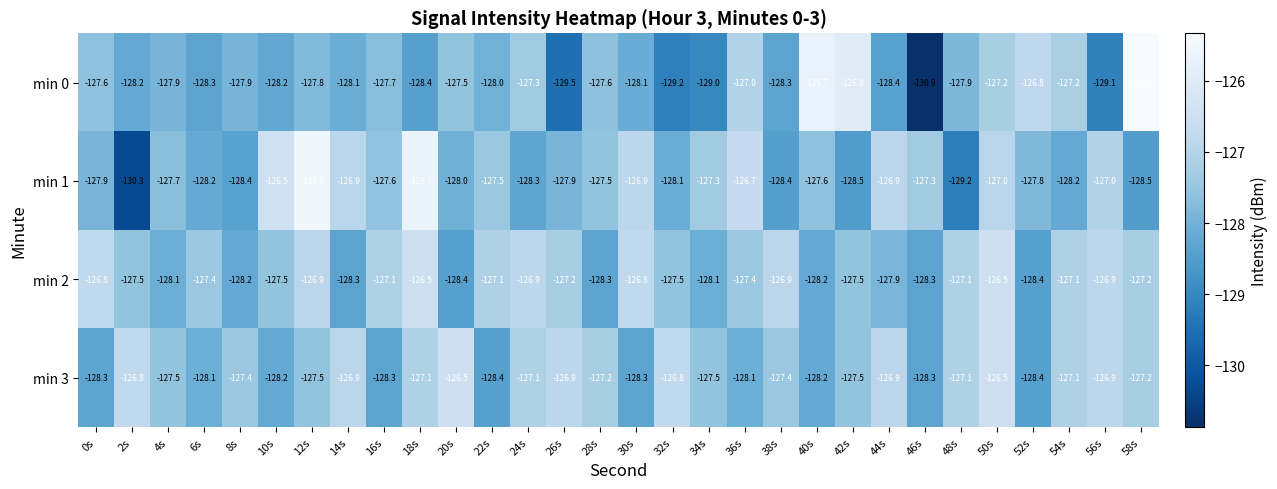

Between 18s and 50s, which series saw the biggest shift?

min 1